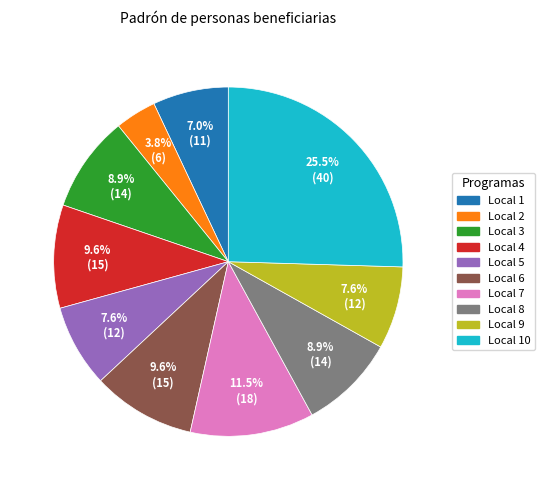

Is there any slice that represents more than half of the pie?

No